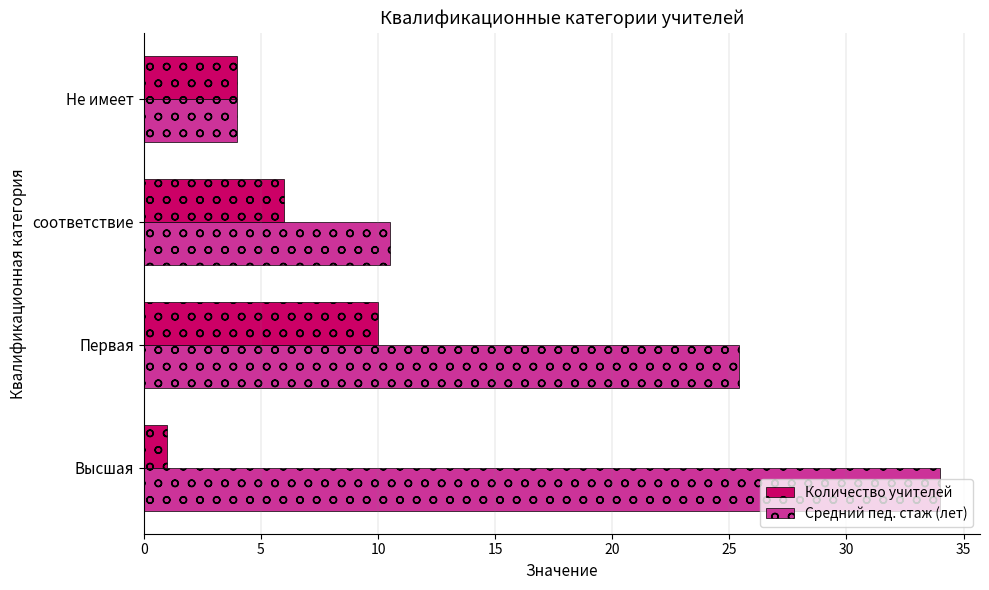

Which series has the widest spread of values?

Средний пед. стаж (лет)